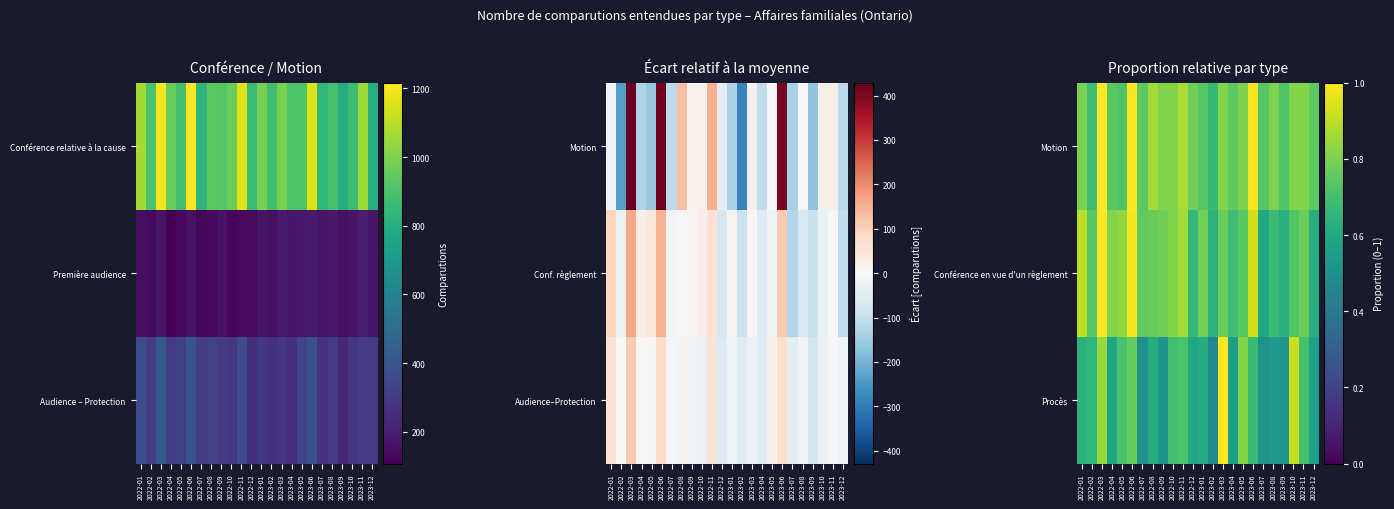

What is the minimum value shown in the chart?

0.5